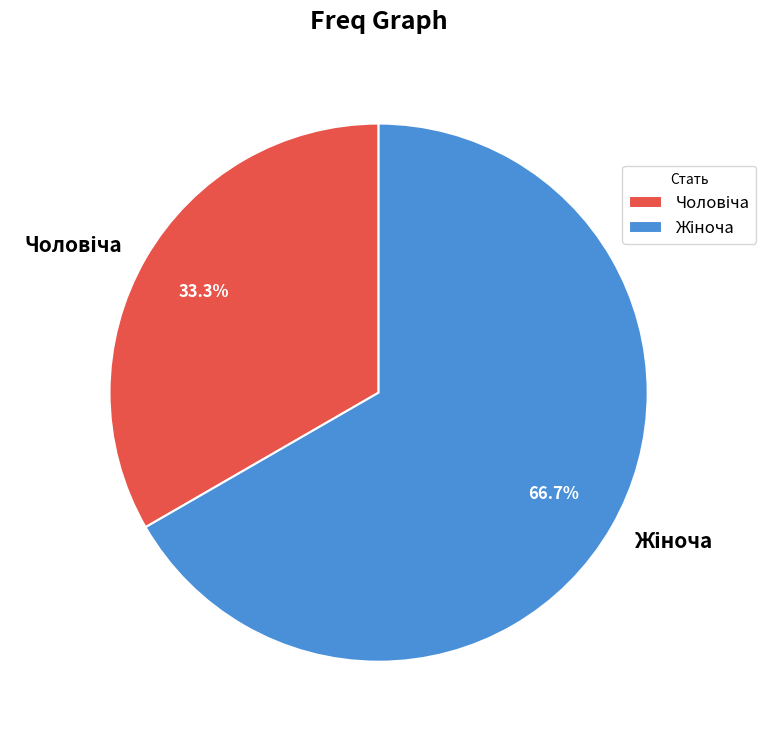

Is there a majority slice in this chart?

Yes